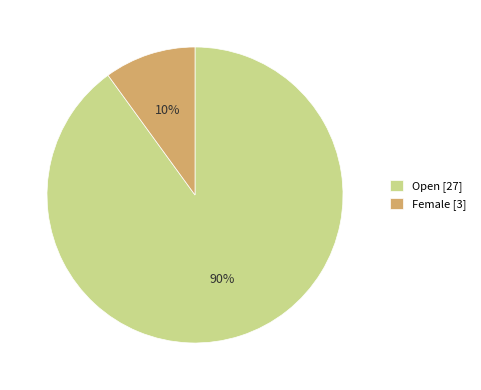

What is the smallest slice in the pie chart?

Female